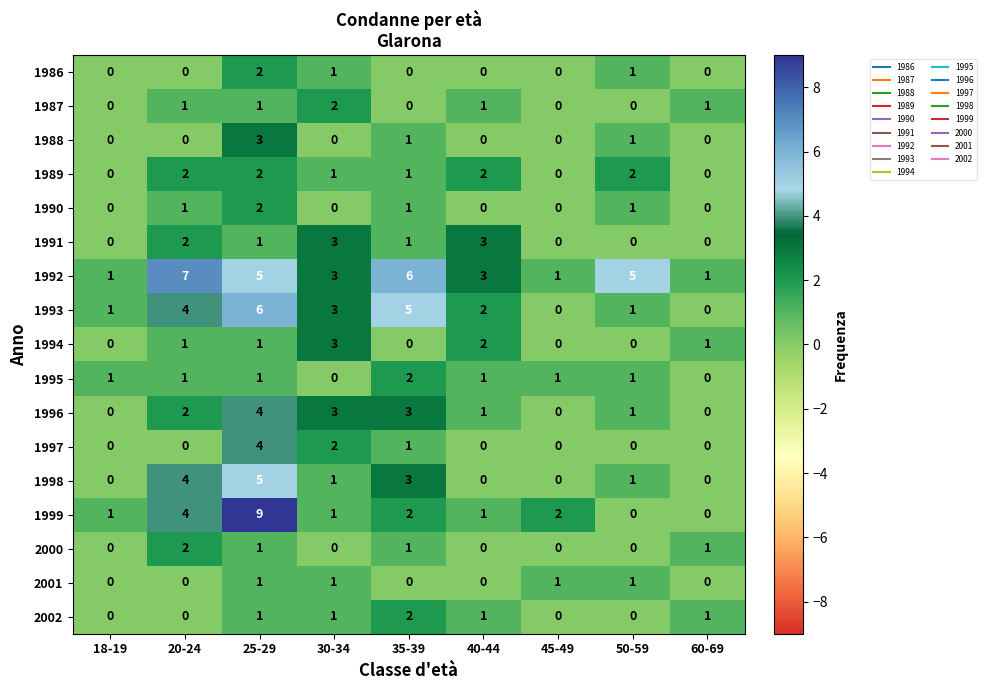

At which category is the sum across all series the highest?

25-29